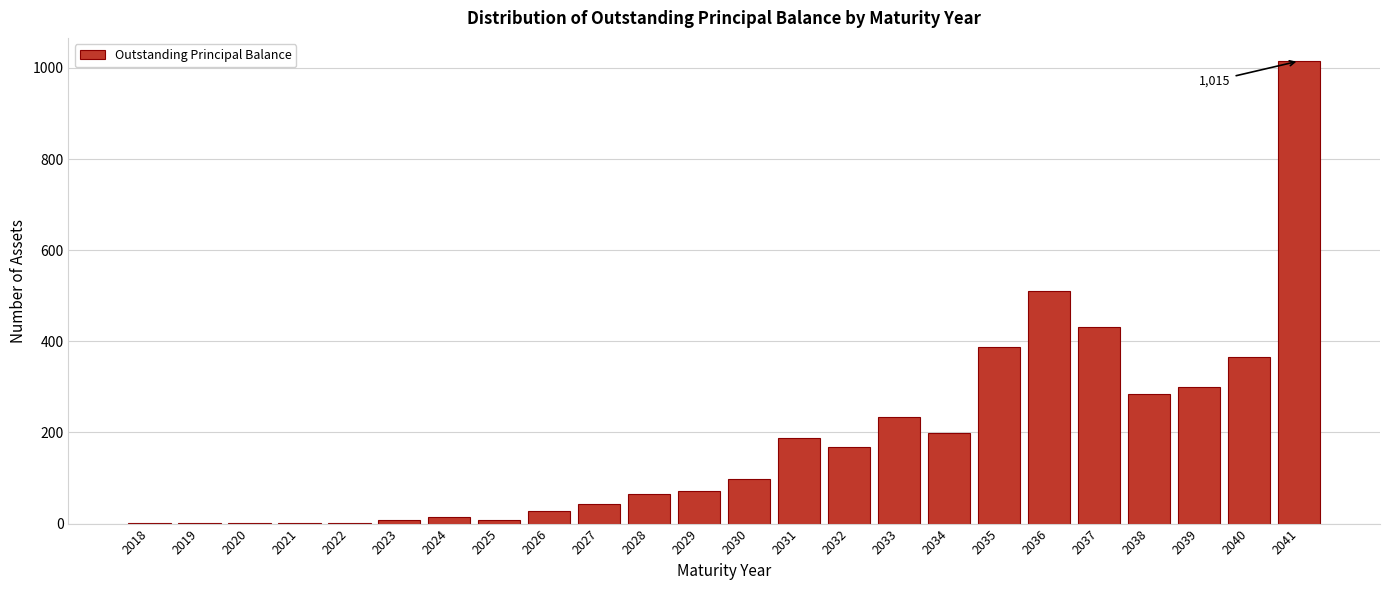

What is the approximate value at 2037?

432